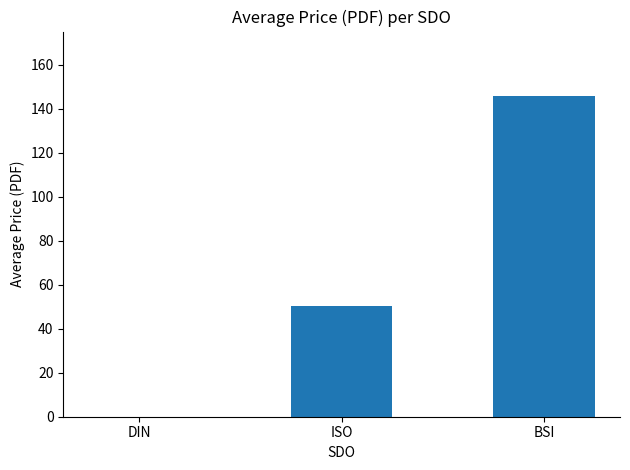

The chart shows a value of 0.0 at DIN. True or false?

True